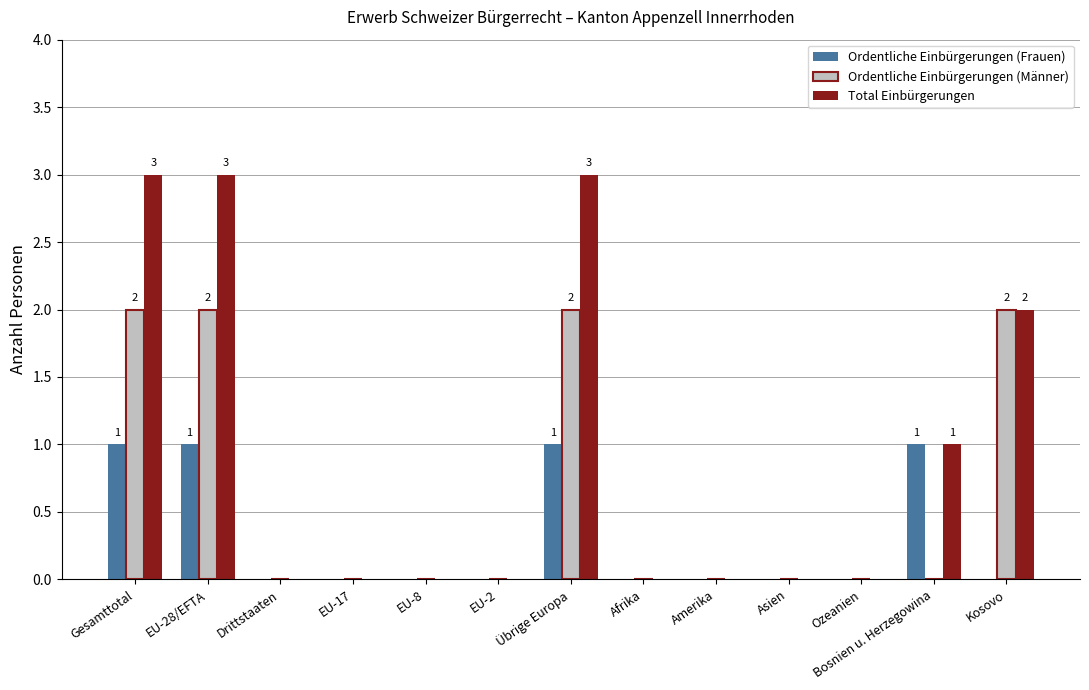

How many groups of bars are there?

13